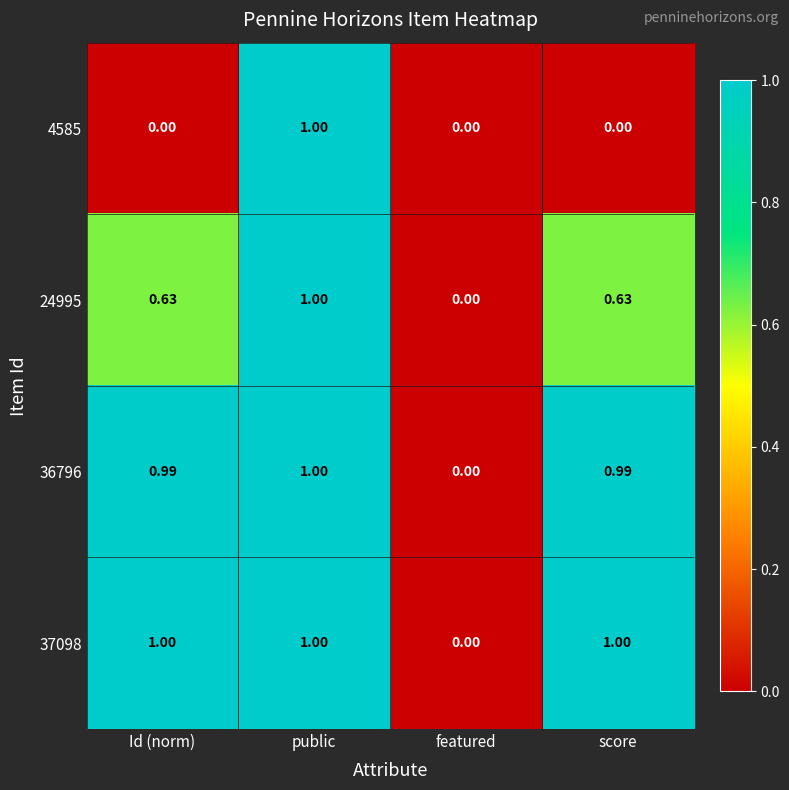

What is the total value across all series at score?

2.6